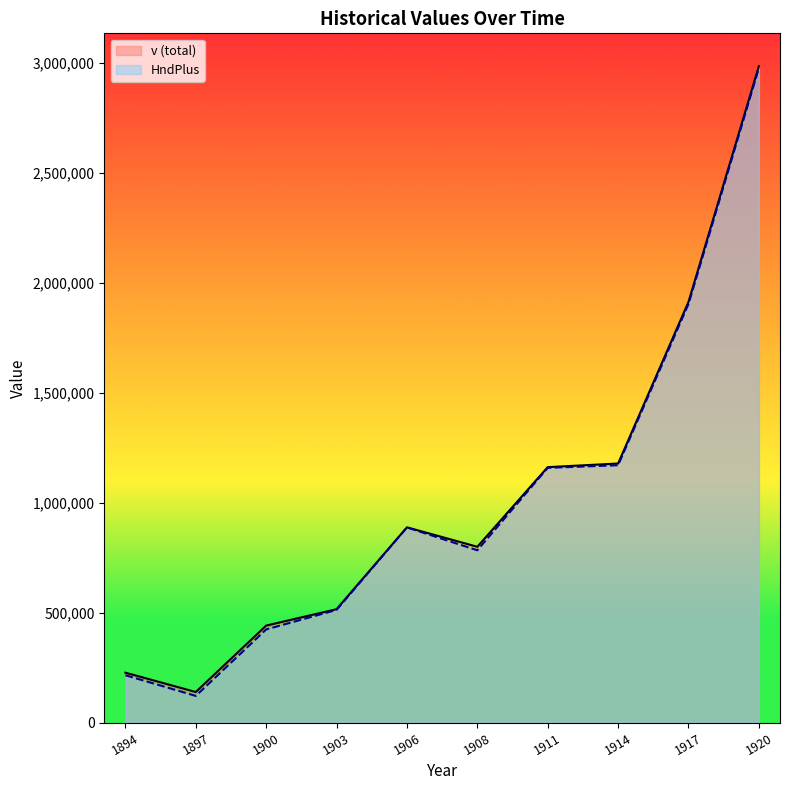

What is the difference between the highest and lowest values at 1903?

3200